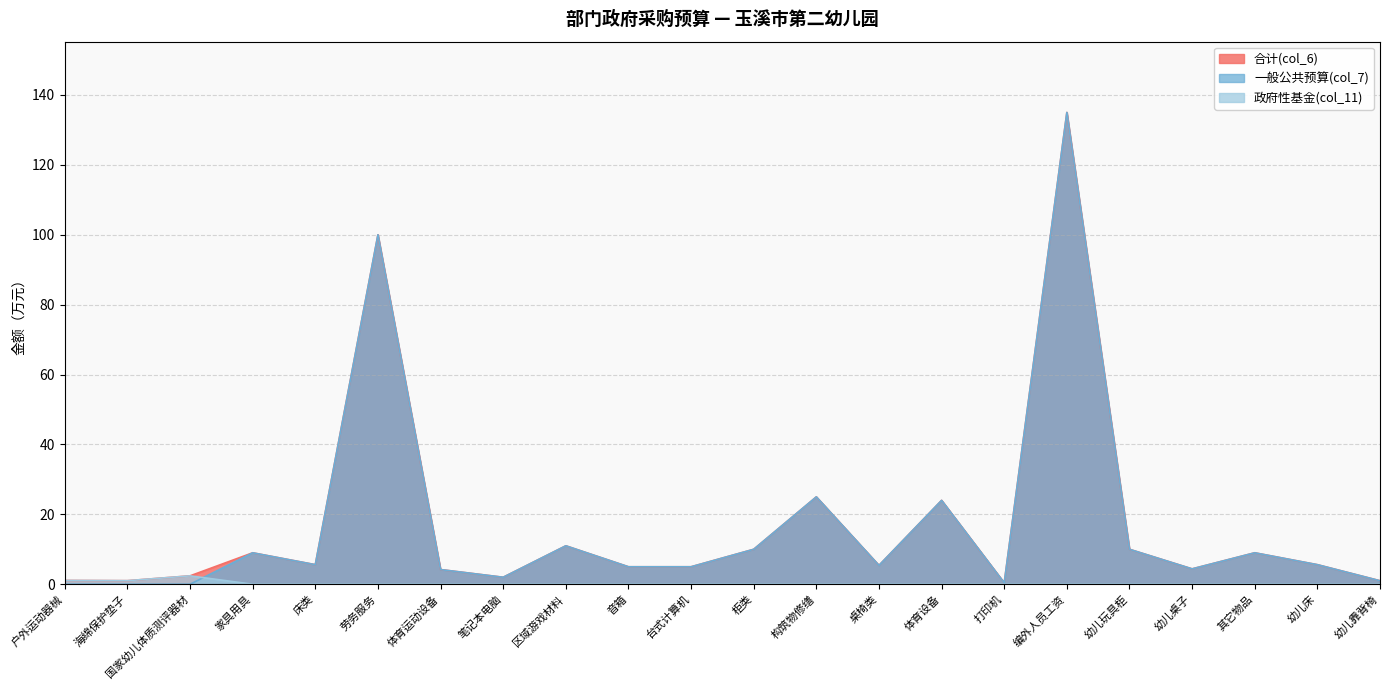

Does the chart display data point markers on the line(s)?

No